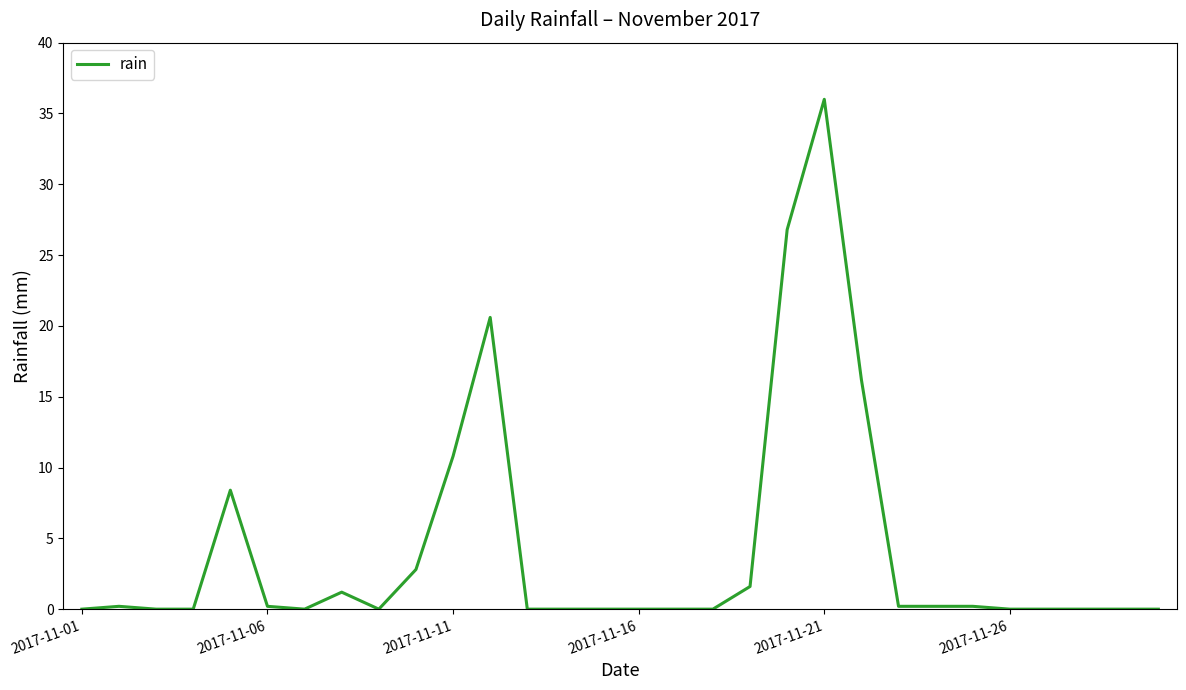

What is the greatest value displayed?

36.0